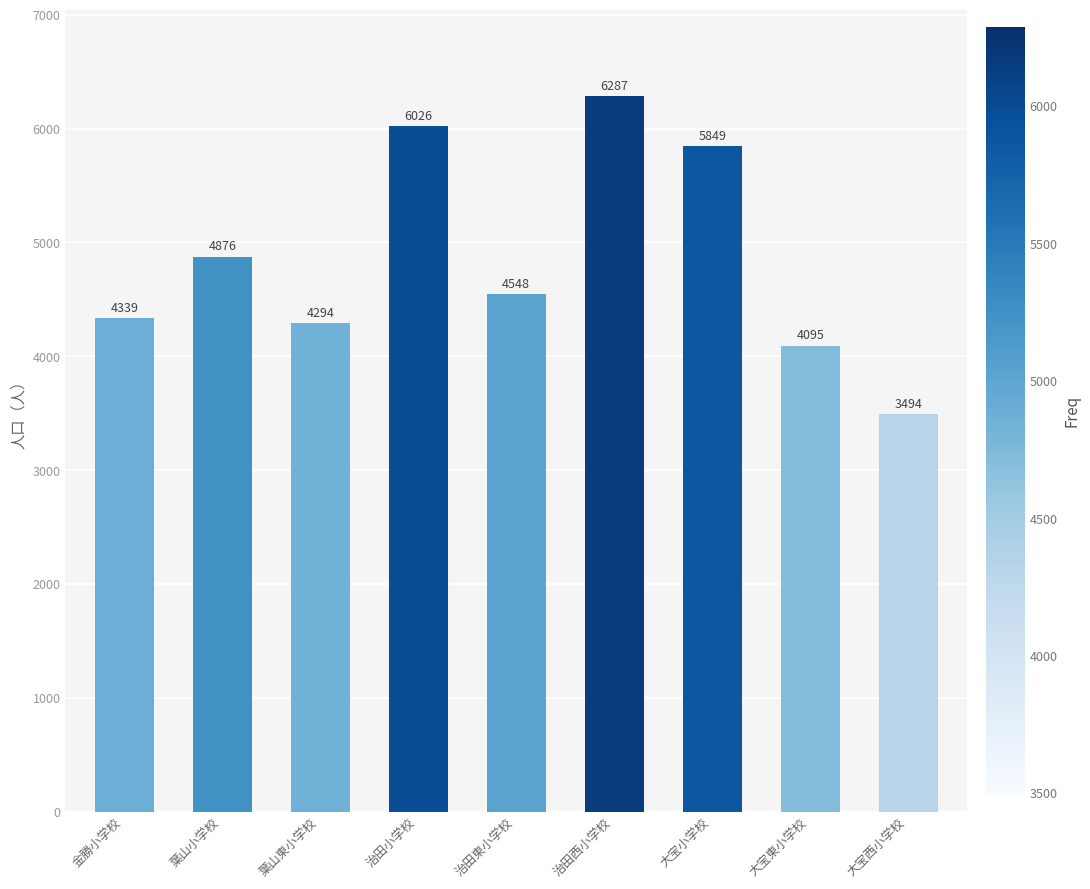

At which label does the data first exceed 4548?

葉山小学校